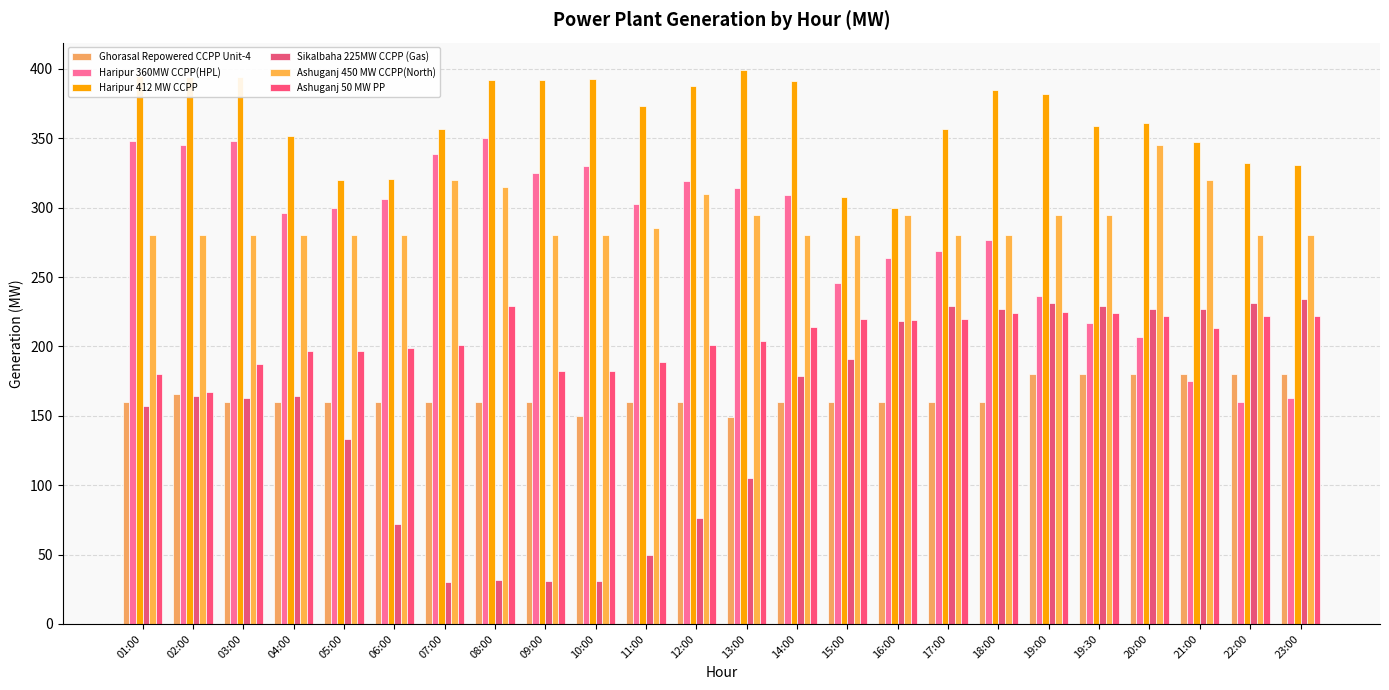

True or false: Sikalbaha 225MW CCPP (Gas) has a value of 133 at 05:00.

True